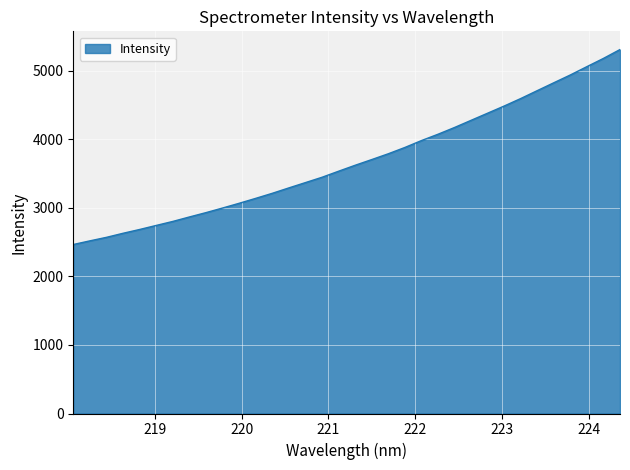

What is the difference between the maximum and minimum values?

2844.3